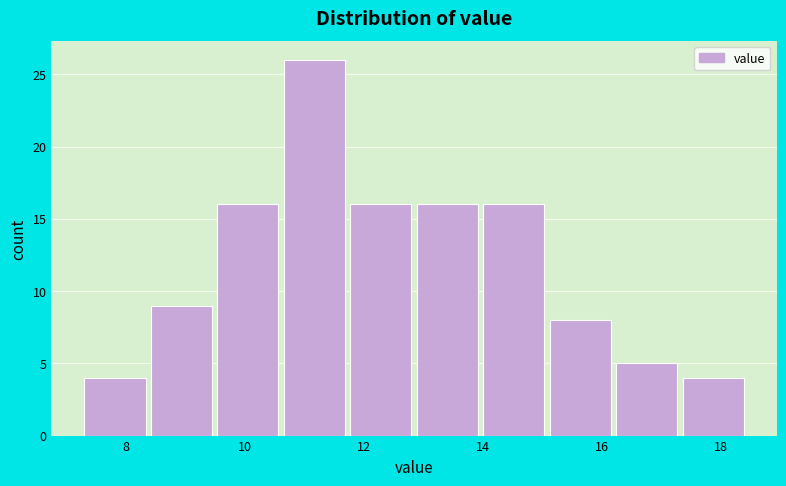

Reading left to right, list every bar in this chart as the range it spans on the x-axis followed by its height. Neither the bar edges nor the heights are printed on the chart, so give them approximately, as read against the axes.

7.4 to 8.4: 4
8.4 to 9.6: 9
9.6 to 10.6: 16
10.6 to 11.8: 26
11.8 to 12.8: 16
12.8 to 14.0: 16
14.0 to 15.2: 16
15.2 to 16.2: 8
16.2 to 17.4: 5
17.4 to 18.4: 4